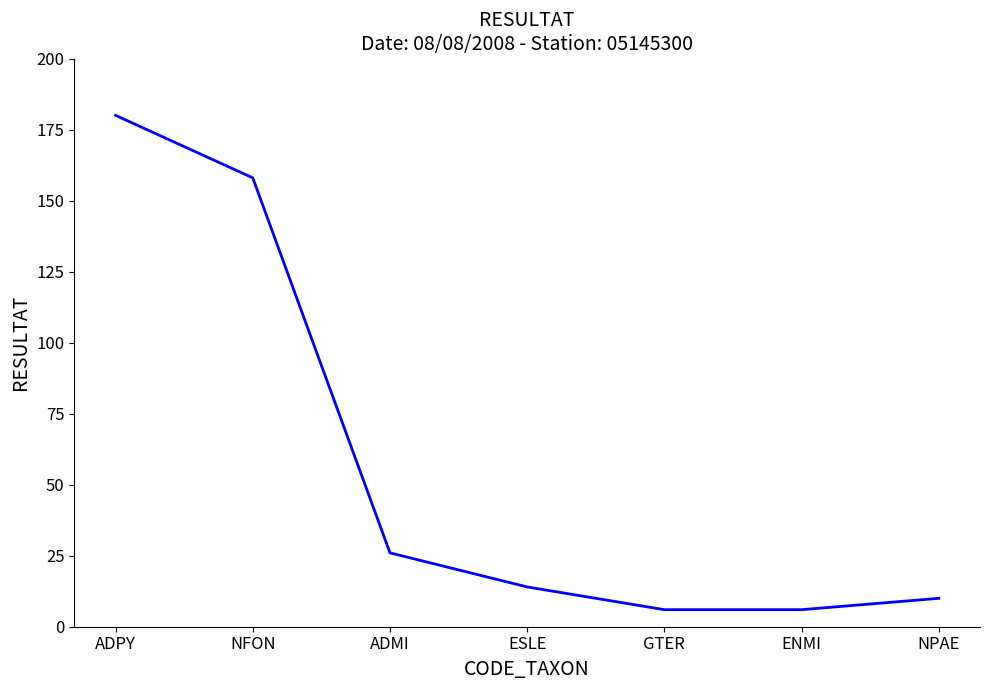

What is the difference between the maximum and second lowest values?

174